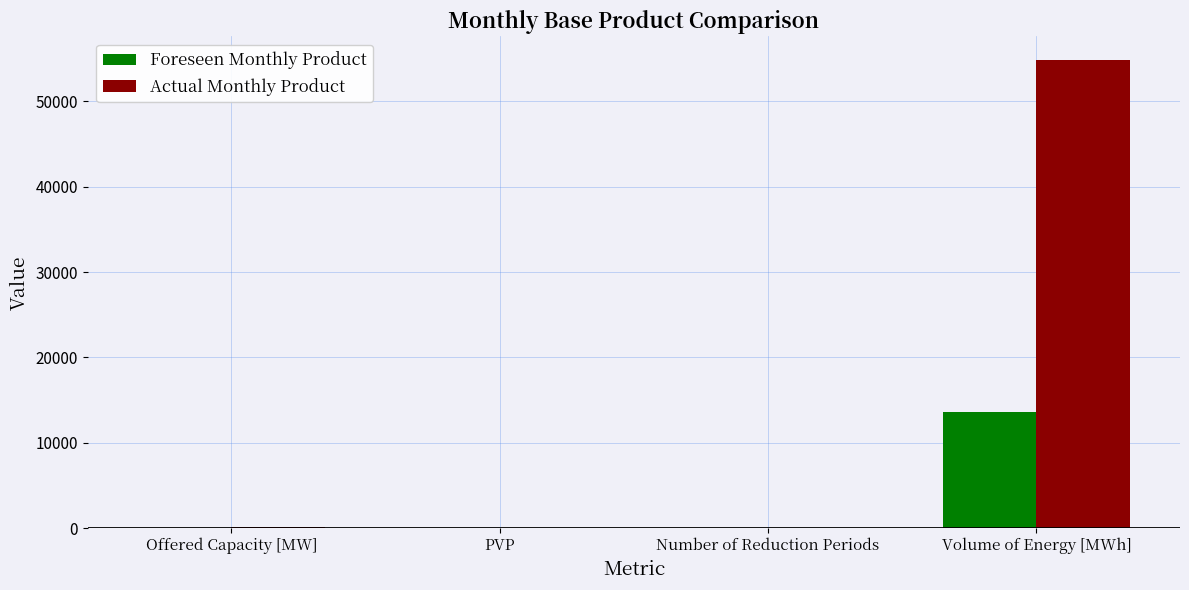

Which series changed the most between PVP and Volume of Energy [MWh]?

Actual Monthly Product